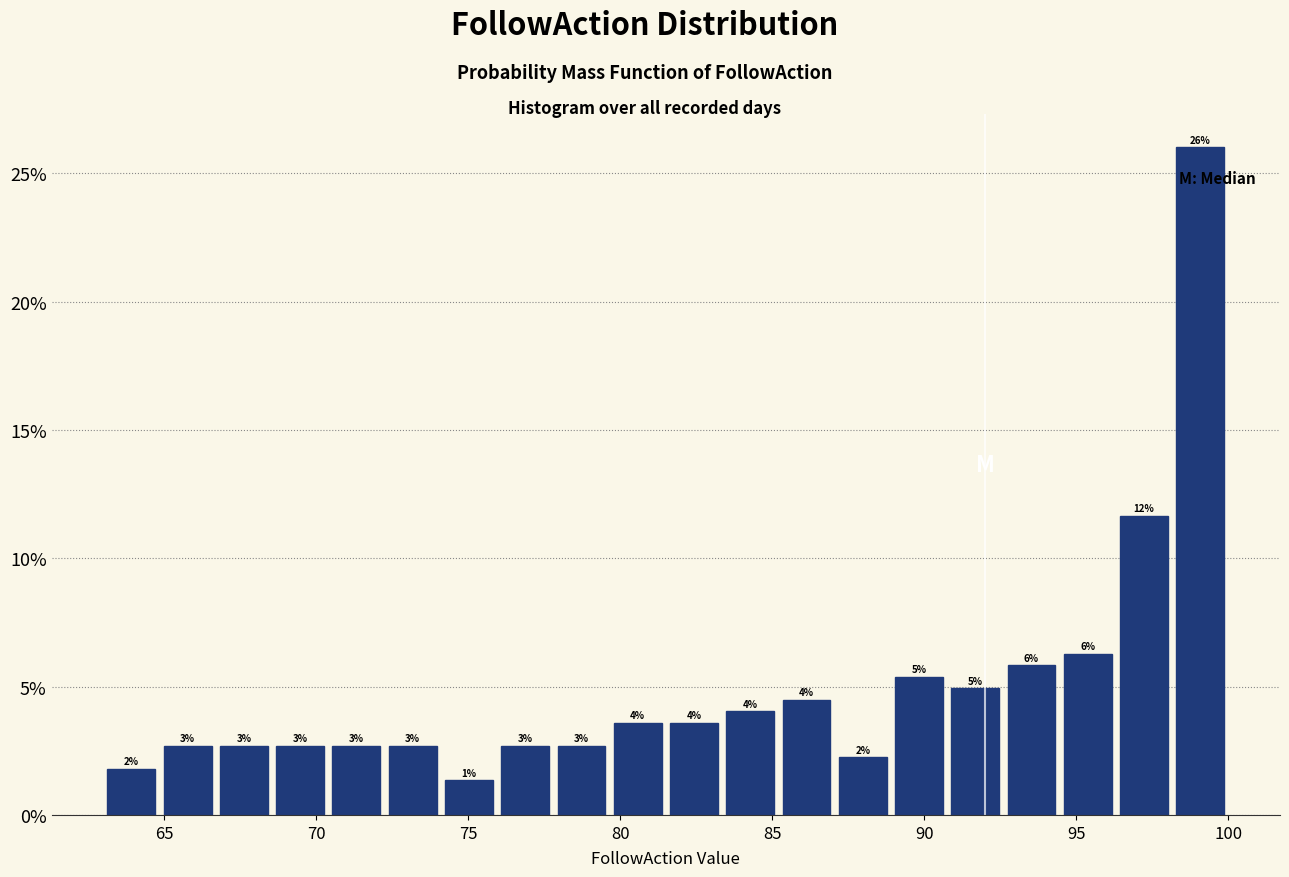

Around what value on the x-axis is the tallest bar? Give the approximate position of its centre, as read against the axis.

99.0